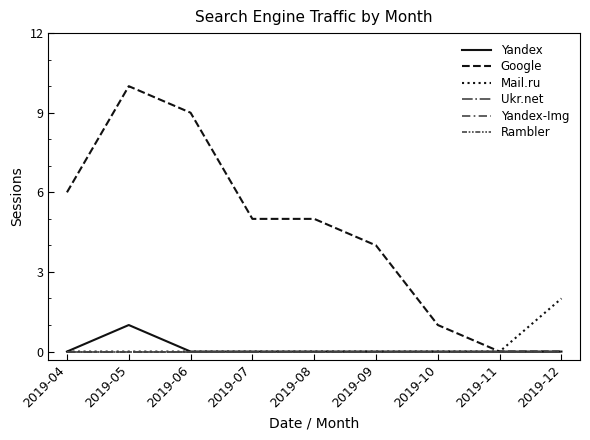

At which category is the sum across all series the highest?

2019-05